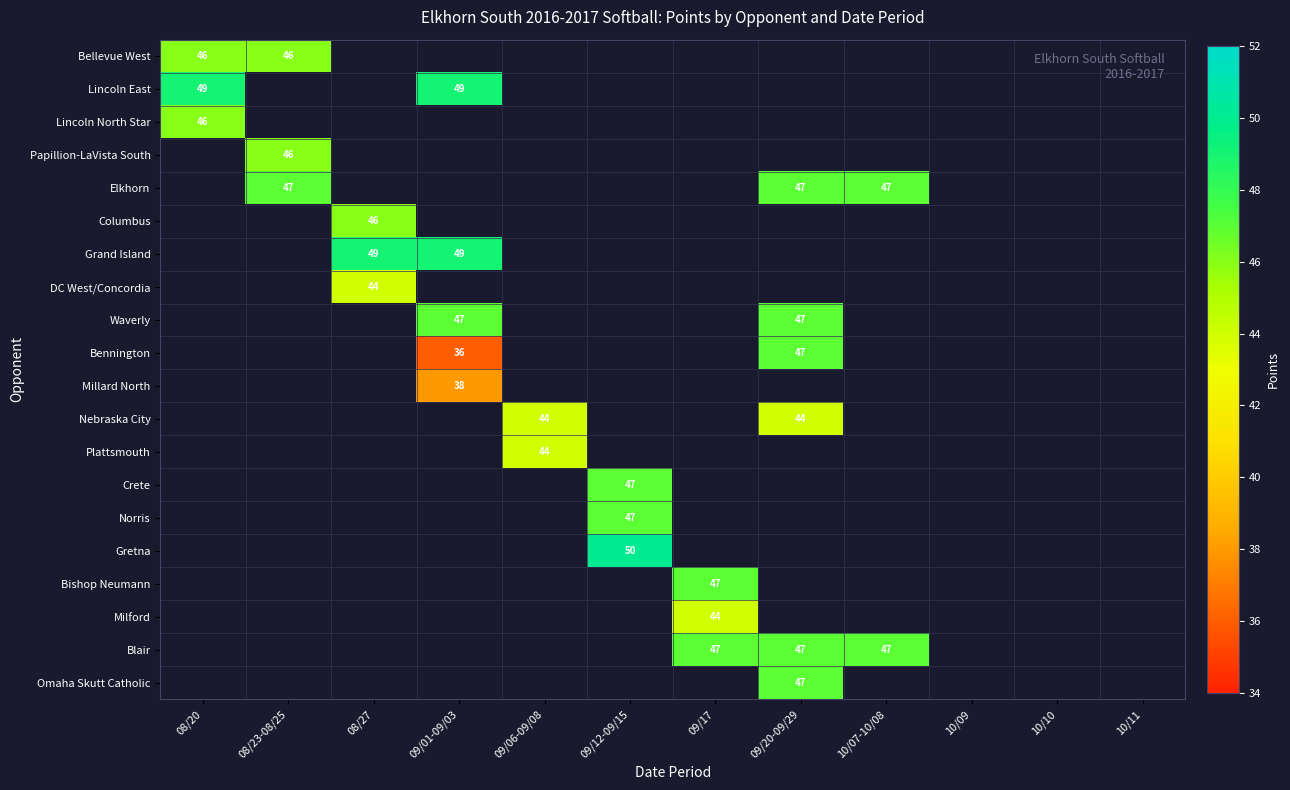

True or false: Blair has a value of 47 at 10/07-10/08.

True